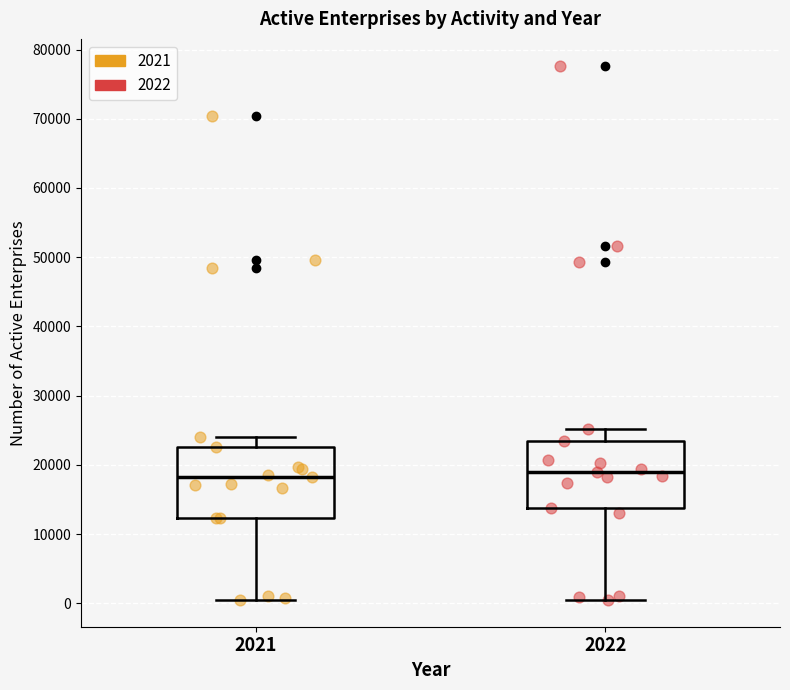

Reading left to right, transcribe this box plot: for each box, give where its median line is, the range the box spans, and where its two whiskers end, as read against the y-axis. The values are not printed on the chart, so give them approximately, as read against the axis.

2021: median 18000, box 12000 to 23000, whiskers 0 to 24000
2022: median 19000, box 14000 to 23000, whiskers 0 to 25000